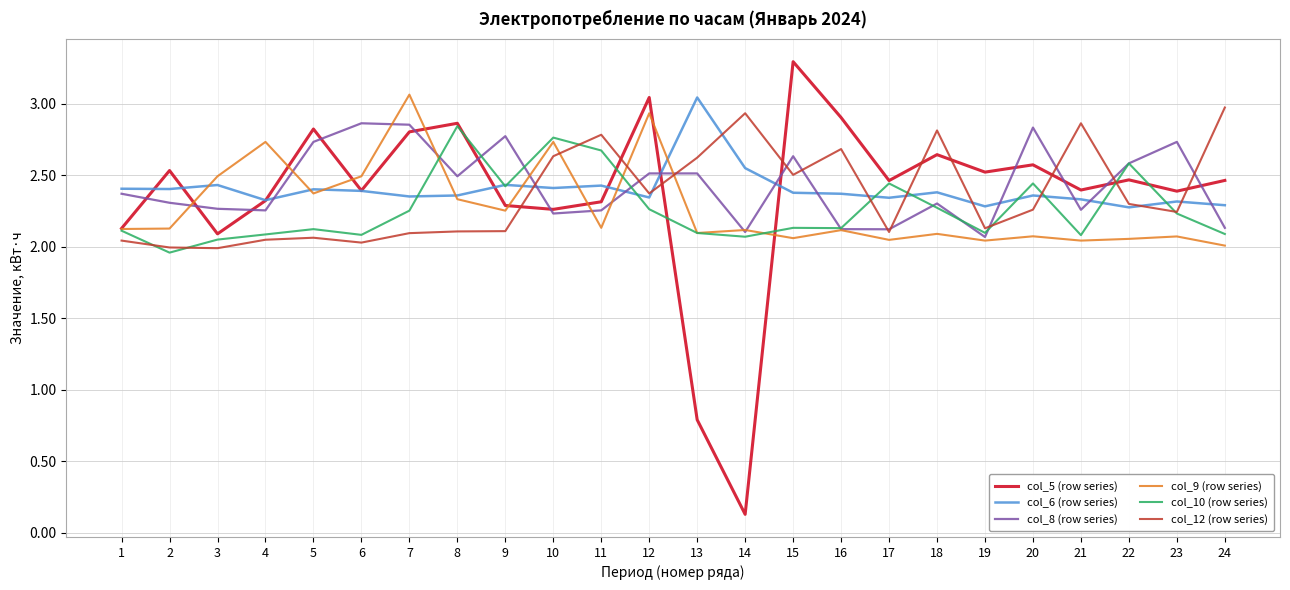

The value of col_10 (row series) at 14 is 1.2. True or false?

False